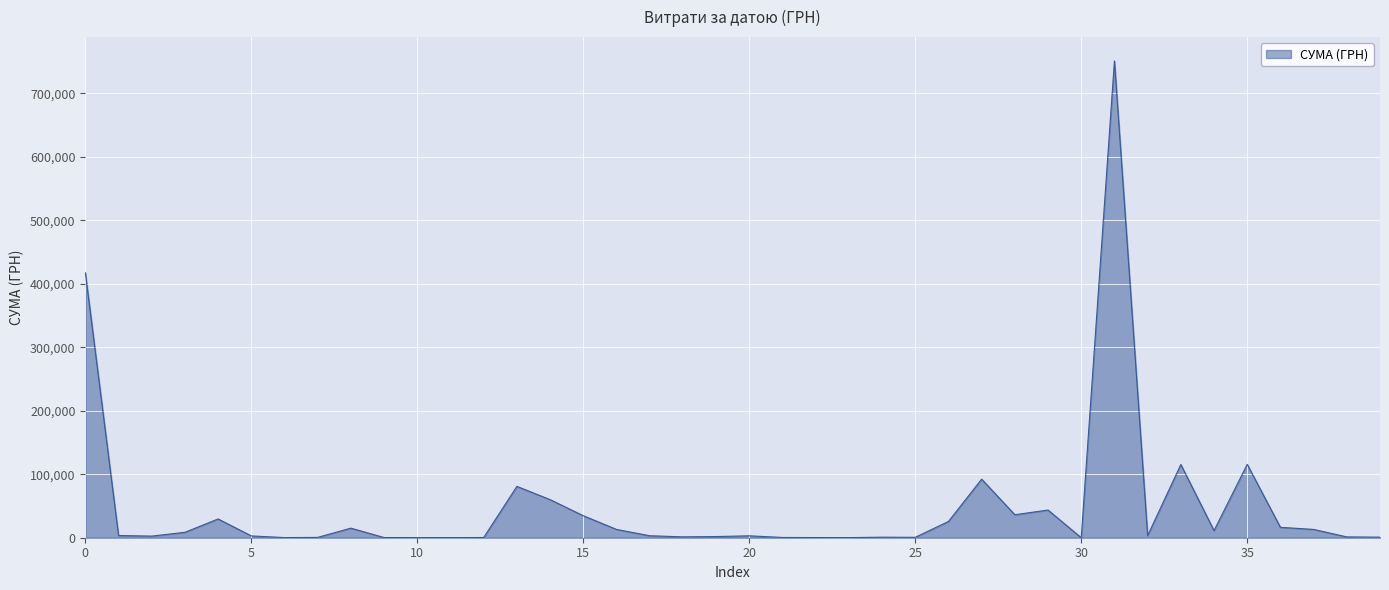

What is the difference between the maximum and minimum values?

750686.2